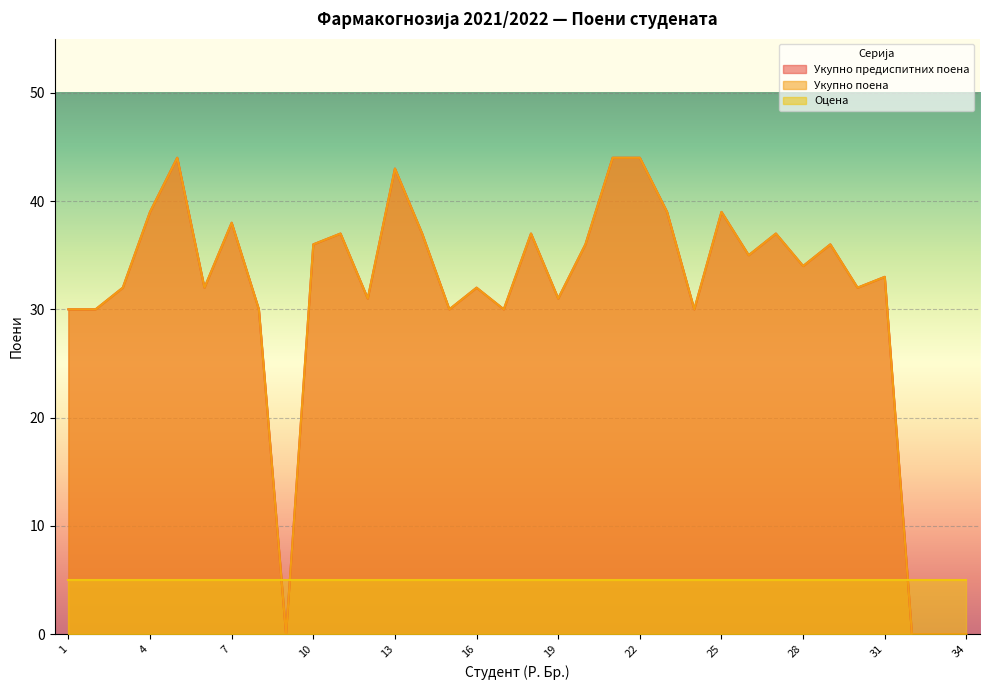

How many values in the Укупно поена series are below 34?

17